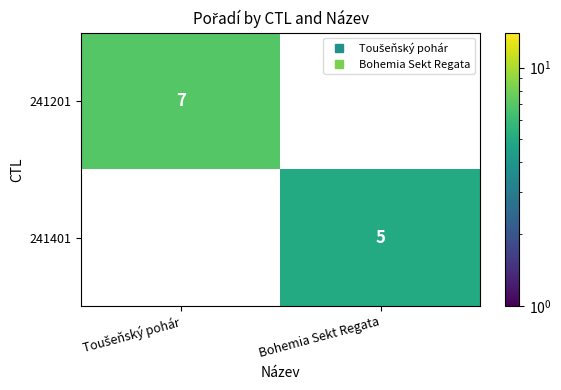

Count the number of data series in this chart.

2